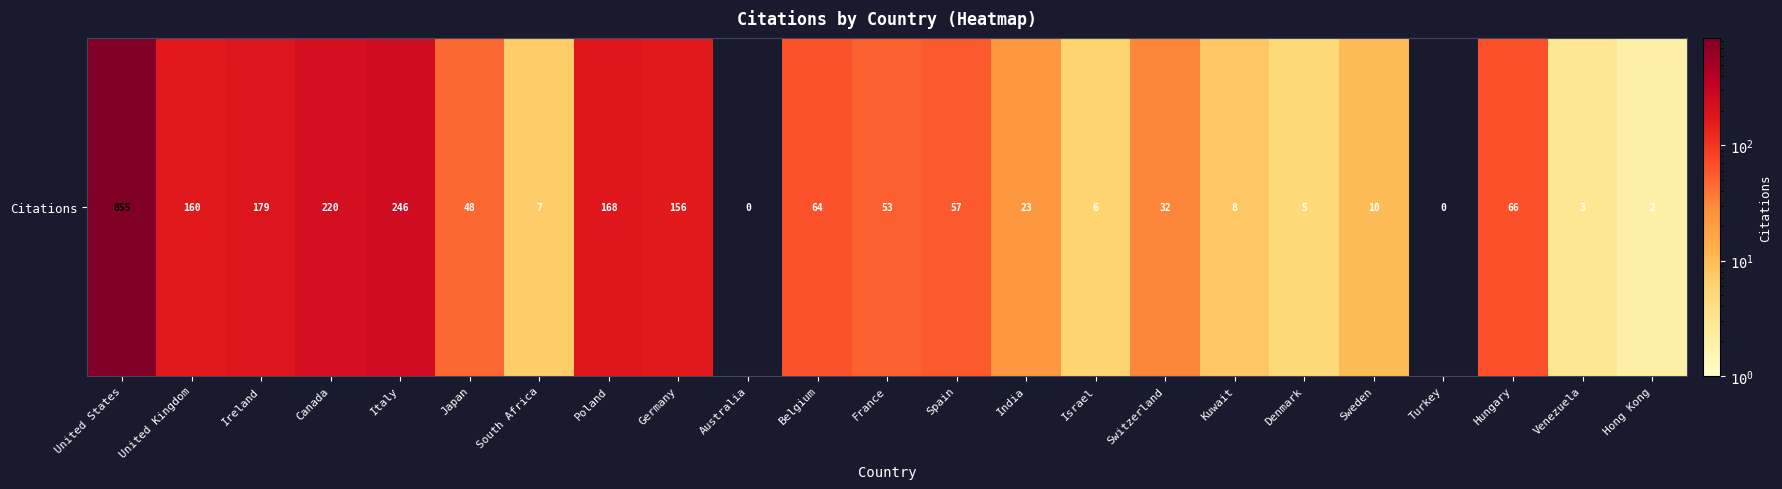

At which category does the chart reach its minimum across all series?

Australia